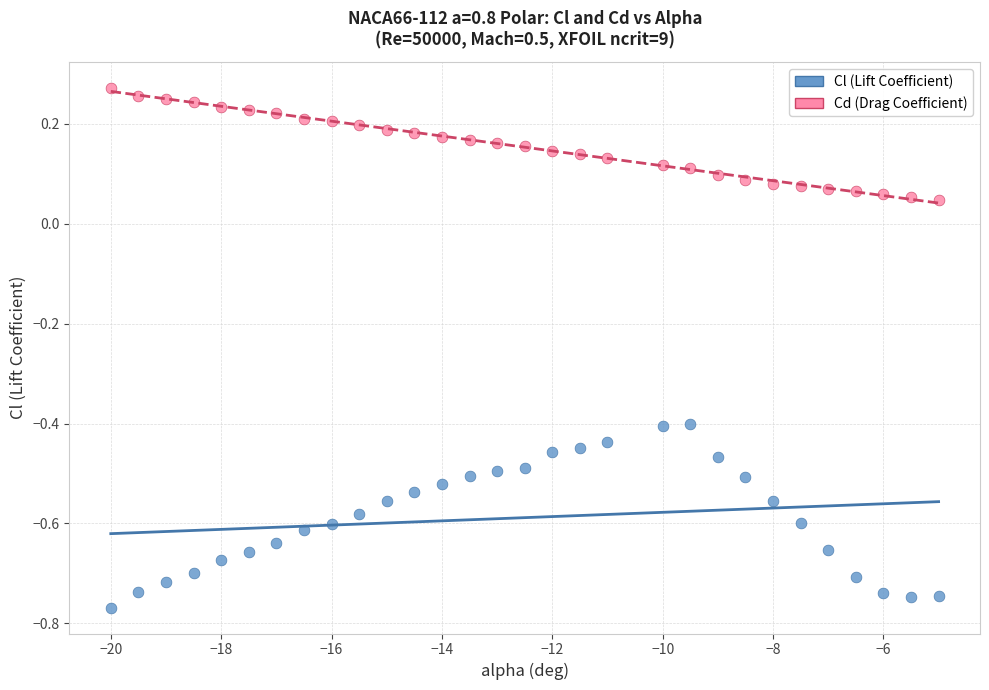

Which series has the largest Y range (max minus min)?

Cl (Lift Coefficient)